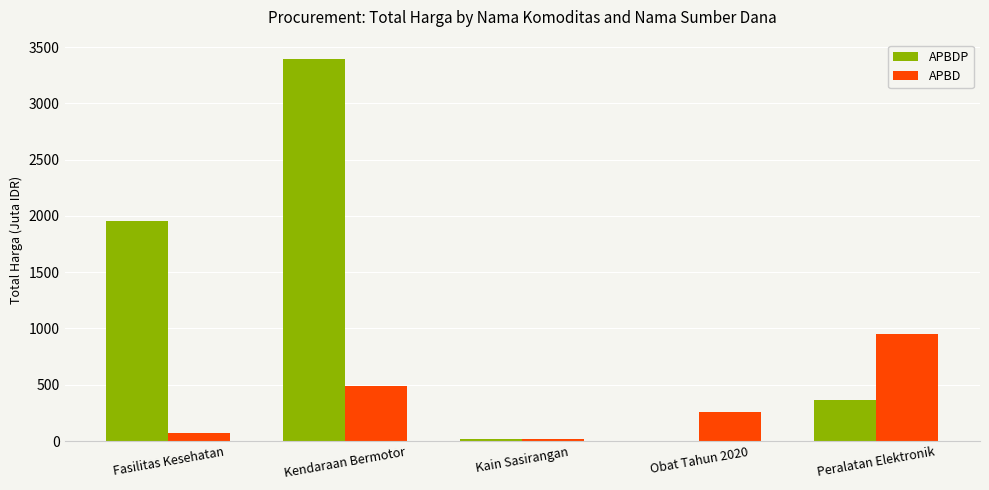

Which series has the widest spread of values?

APBDP